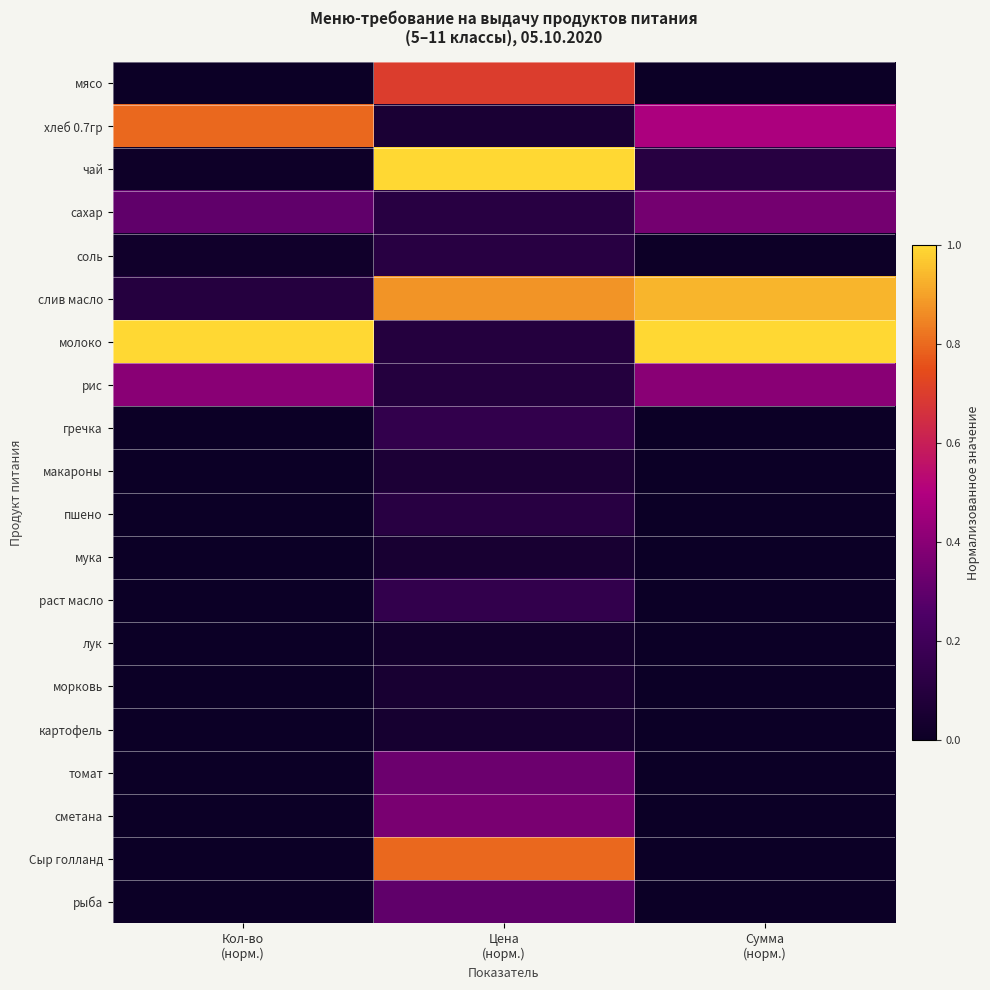

What is the total value across all series at Сумма
(норм.)?

3.3